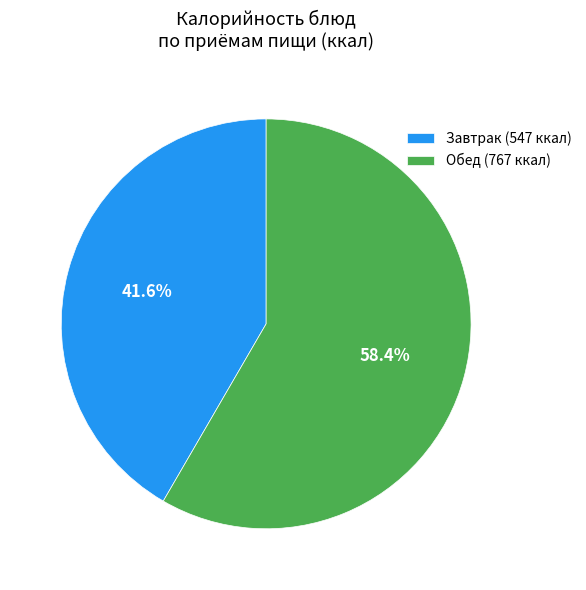

Combined, what portion of the pie is Завтрак (547 ккал) and Обед (767 ккал)?

100.0%